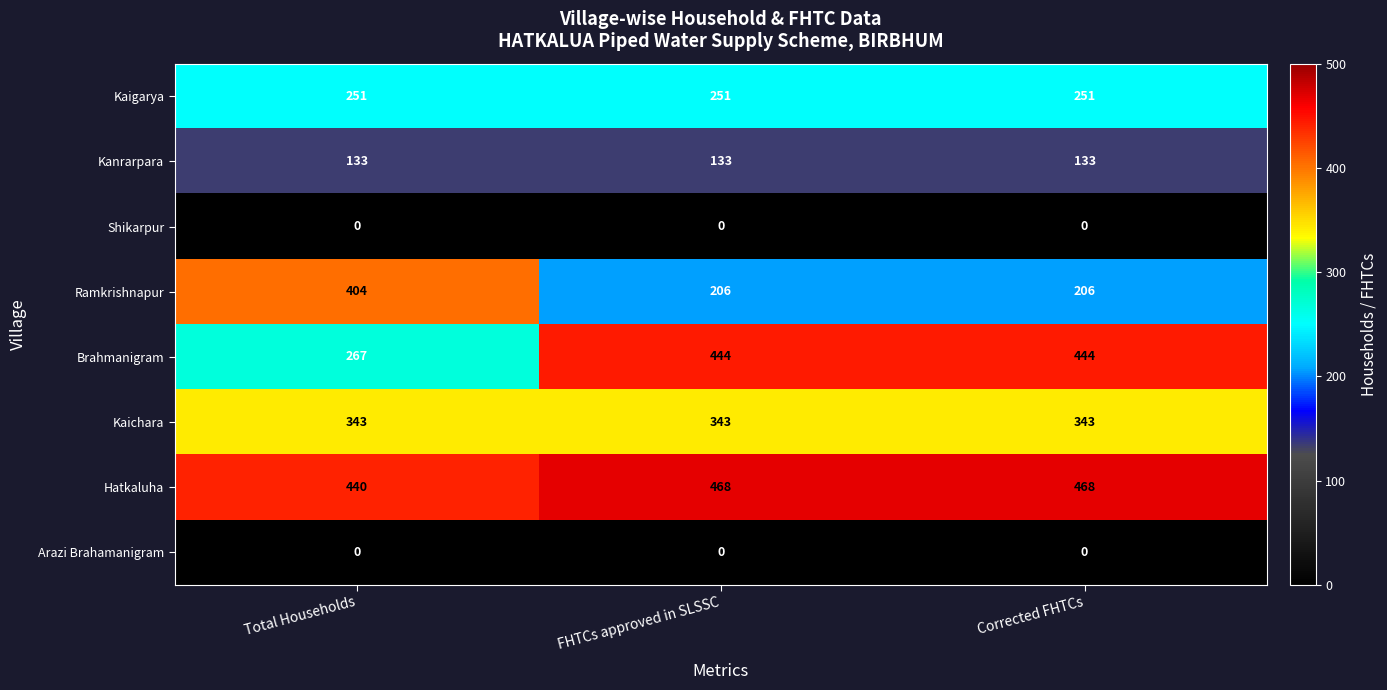

Between Total Households and FHTCs approved in SLSSC, which series saw the biggest shift?

Ramkrishnapur